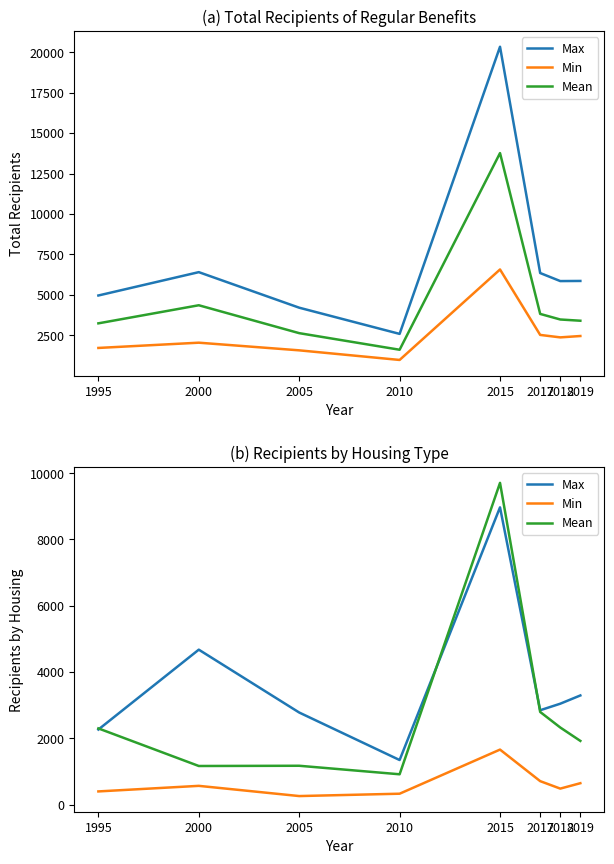

What is the minimum value shown in the chart?

258